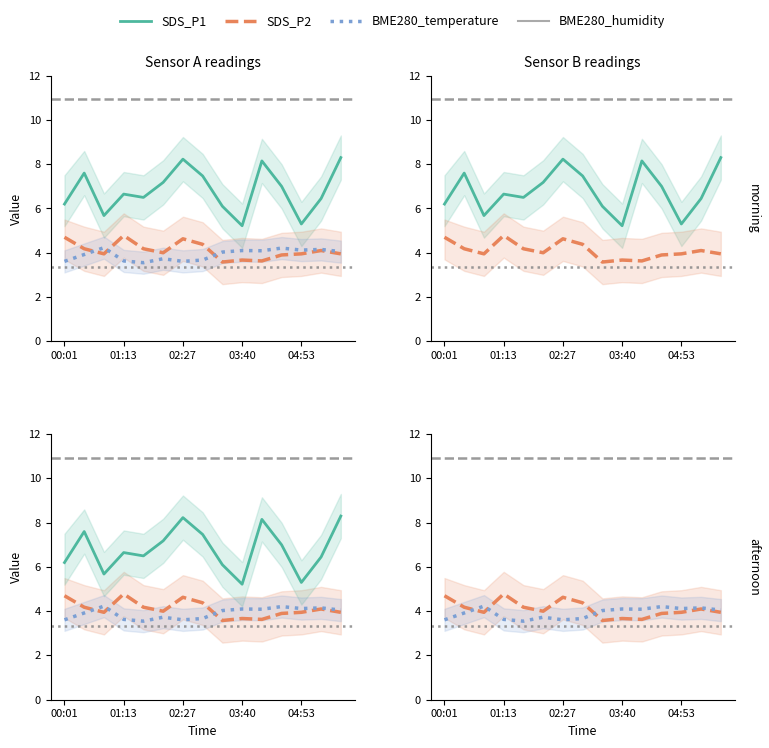

How many lines are shown in the chart?

4